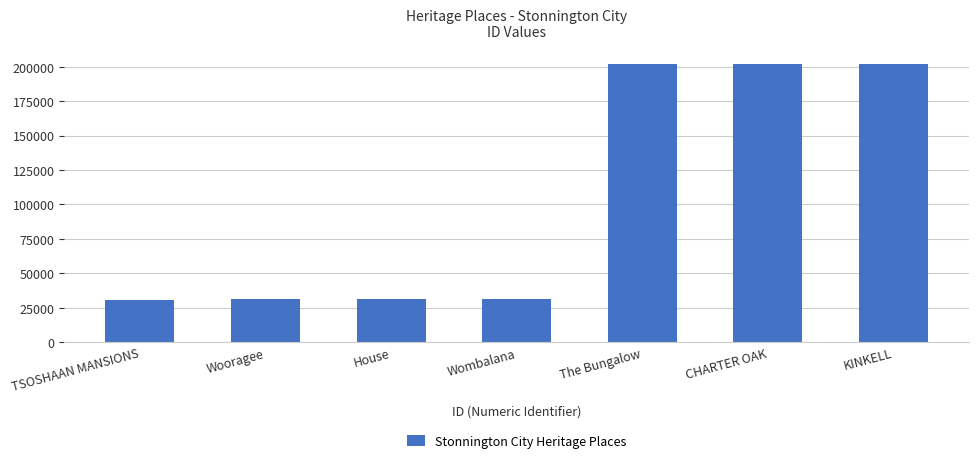

What is the label of the 1st bar from the right?

KINKELL